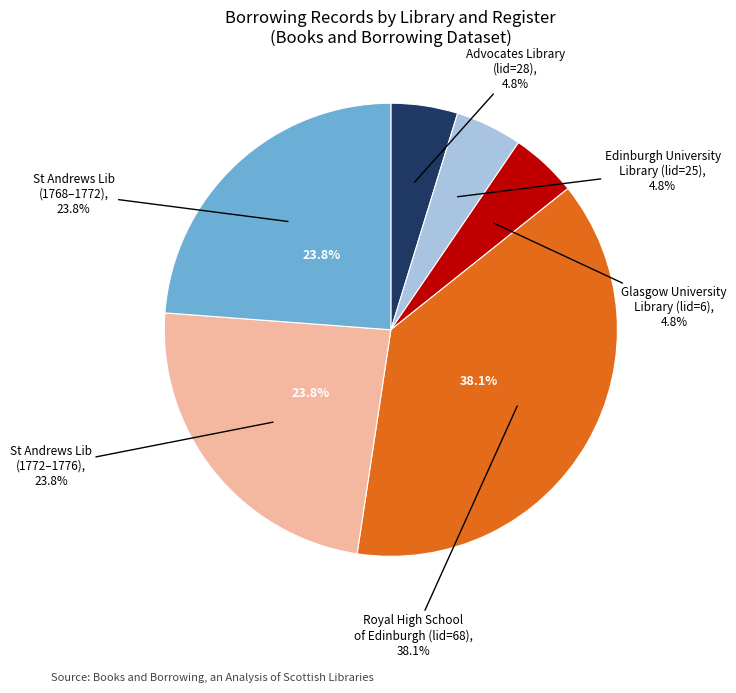

Which has a higher value, Royal High School of Edinburgh or St Andrews University Library (1772-76)?

Royal High School of Edinburgh